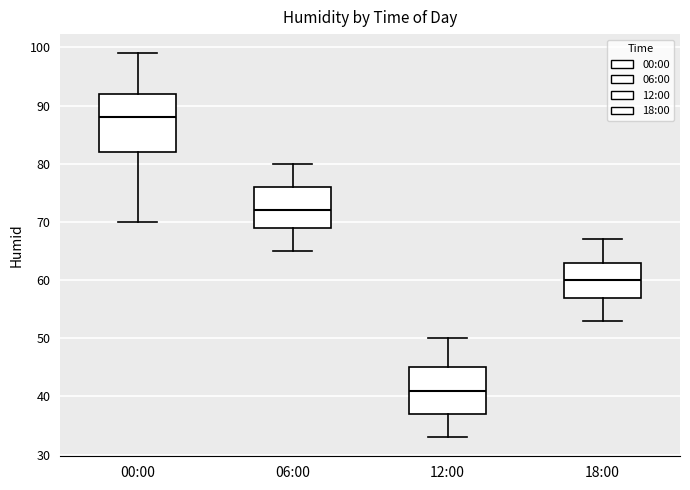

Which box is the tallest, from its lower edge to its upper edge?

00:00